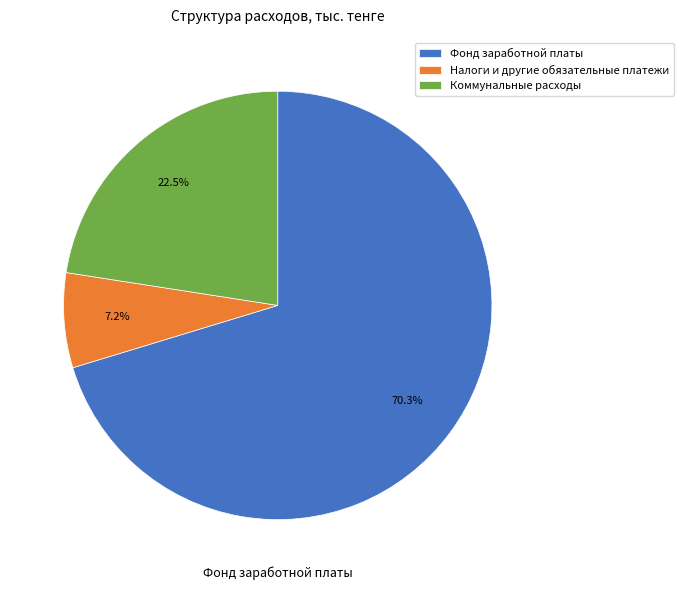

Does any single category account for the majority?

Yes